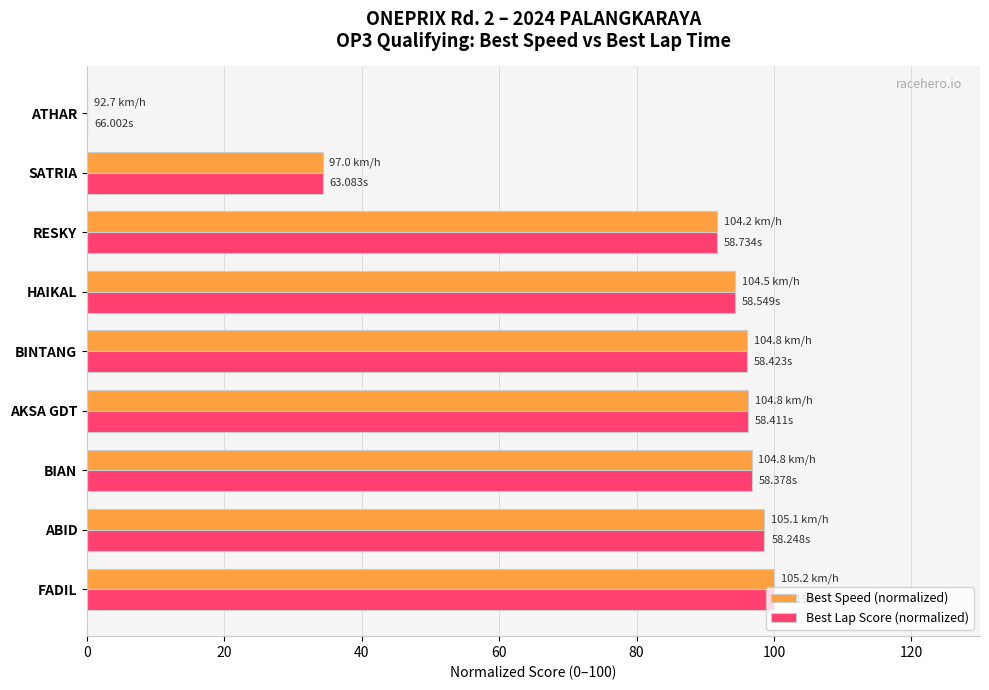

What is the total value across all series at RESKY?

183.3